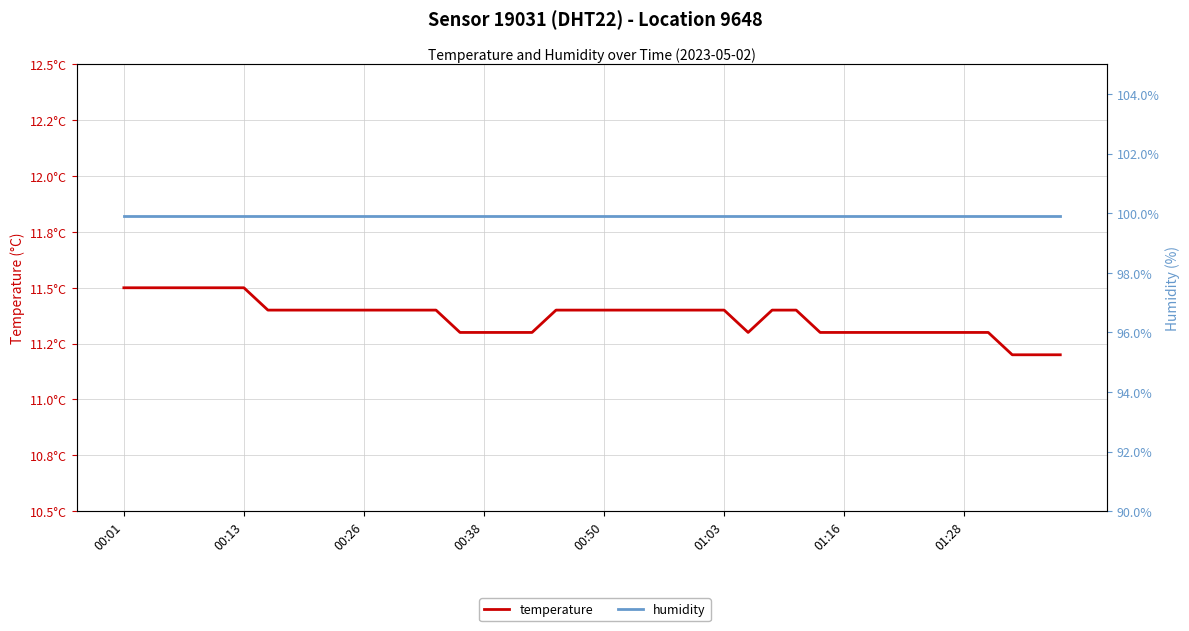

Is this an area chart (filled region under the line)?

No